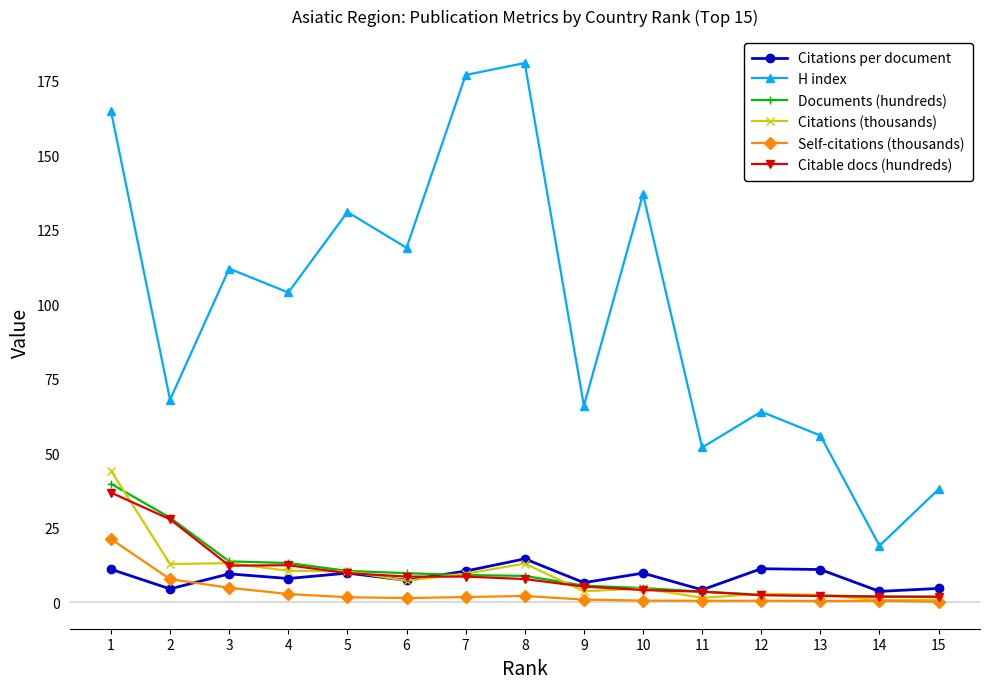

What is the highest value of the Citations (thousands) series?

44.2